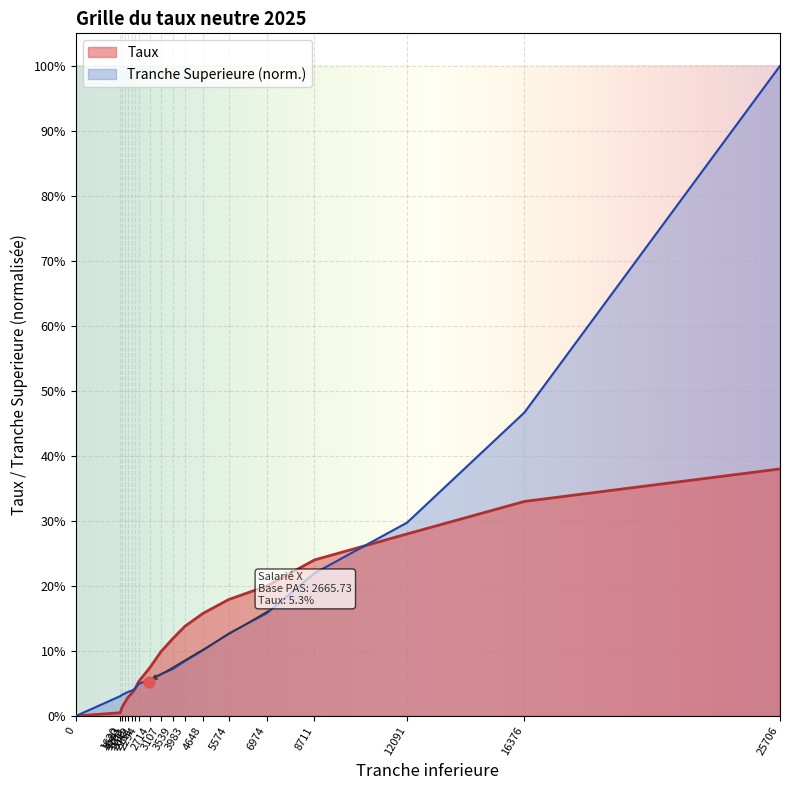

Which series reaches the maximum Y coordinate?

Tranche Superieure